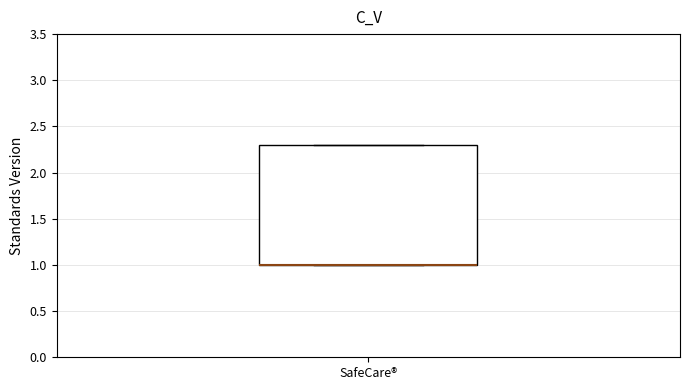

Transcribe this box plot: give where the median line is, the range the box spans, and where the two whiskers end, as read against the y-axis. The values are not printed on the chart, so give them approximately, as read against the axis.

median 1.0 (drawn on the box's lower edge), box 1.0 to 2.3, whiskers 1.0 to 2.3